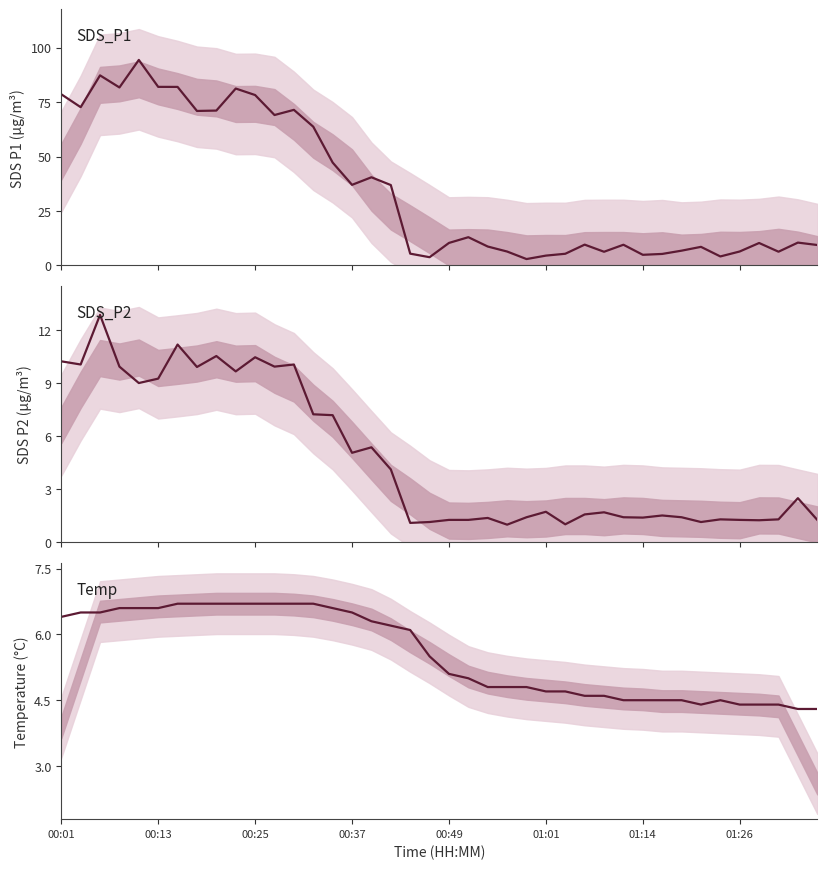

The Temp series shows 4.6 at 27. True or false?

True